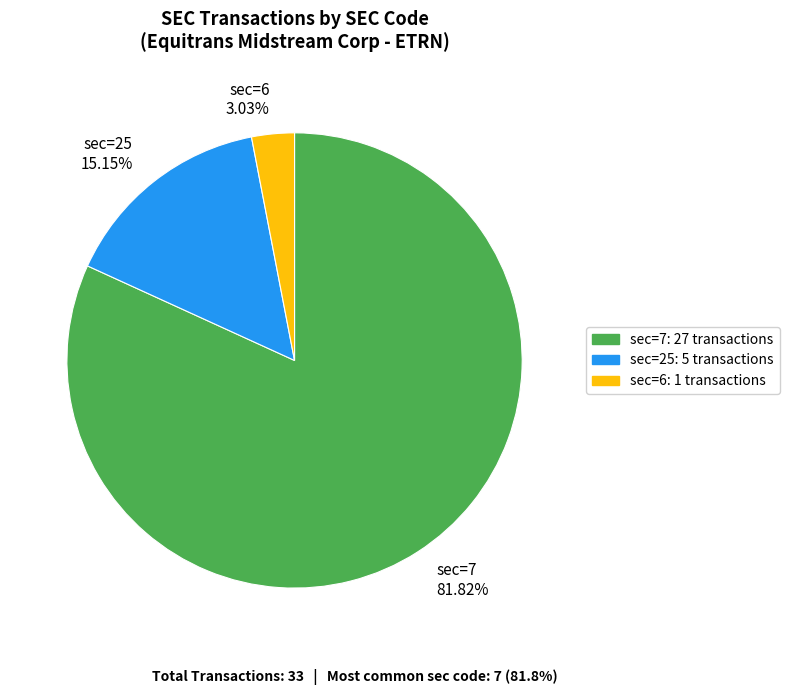

Which slice is the smallest?

sec=6 3.03%